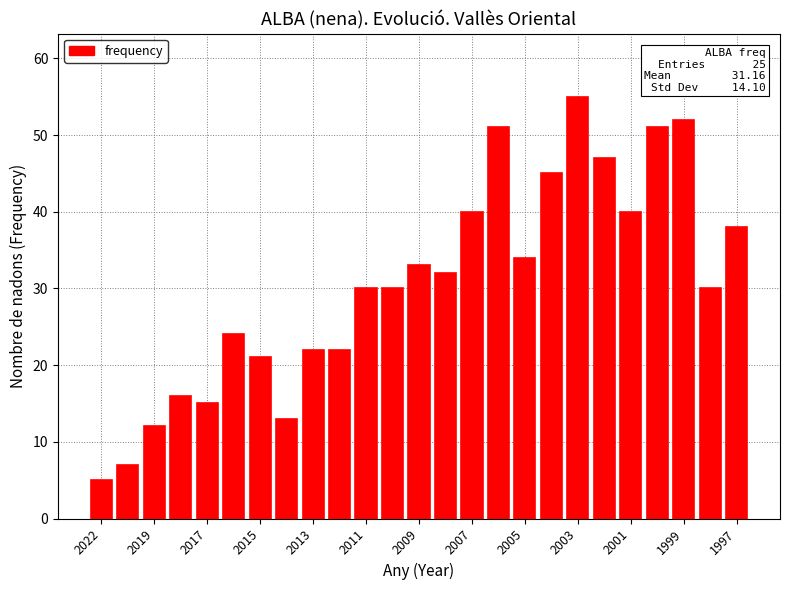

What is the smallest value displayed?

5